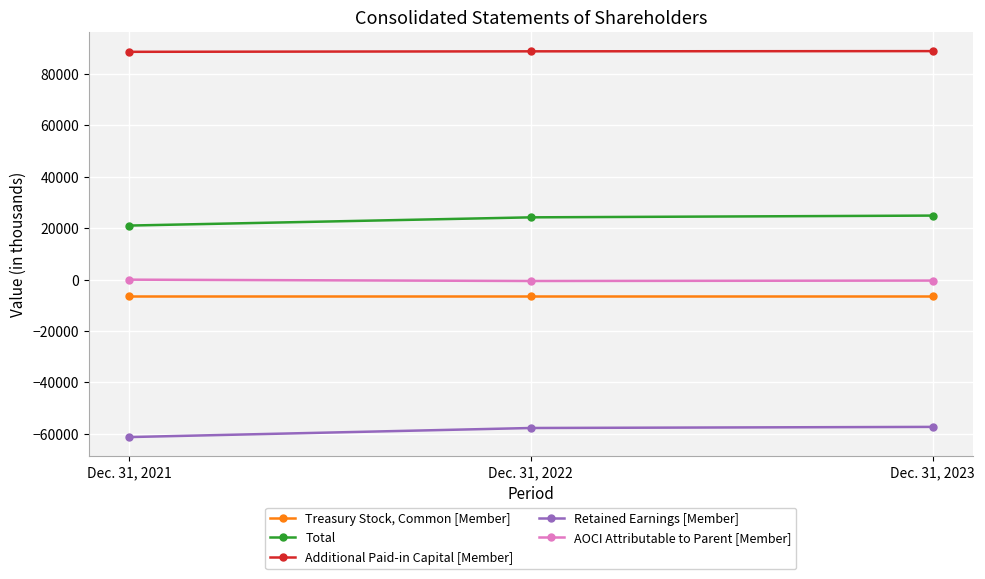

Rank the series at Dec. 31, 2022 from lowest to highest value.

Retained Earnings [Member], Treasury Stock, Common [Member], AOCI Attributable to Parent [Member], Total, Additional Paid-in Capital [Member]